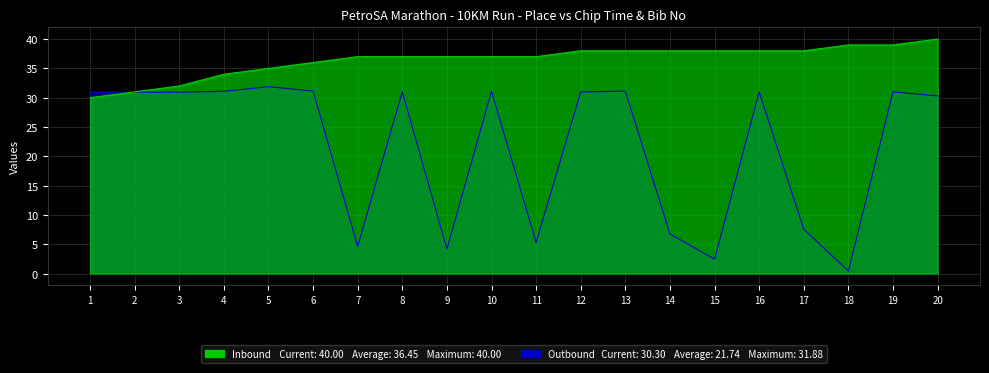

What is the value of the Outbound point at the 14th from the left?

6.8